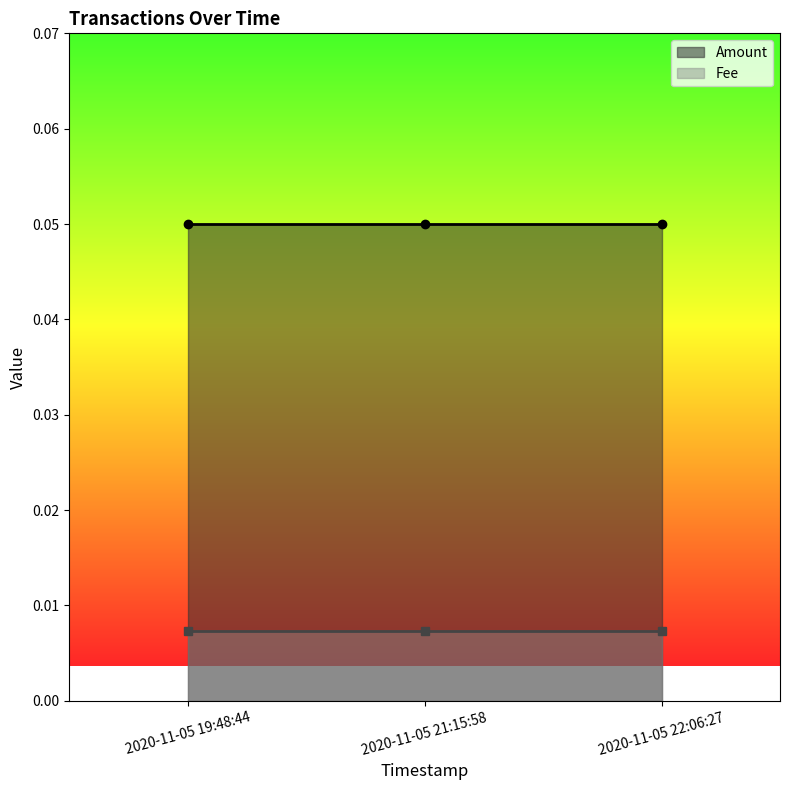

Is it true that Amount equals 0.1 at 2020-11-05 19:48:44?

True